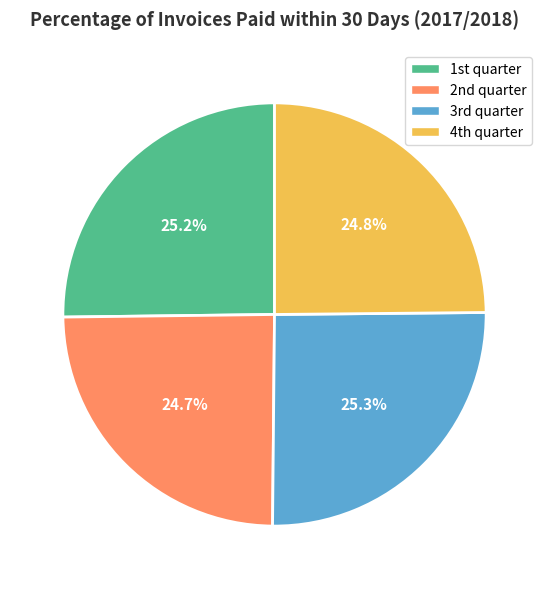

Is there any slice that represents more than half of the pie?

No